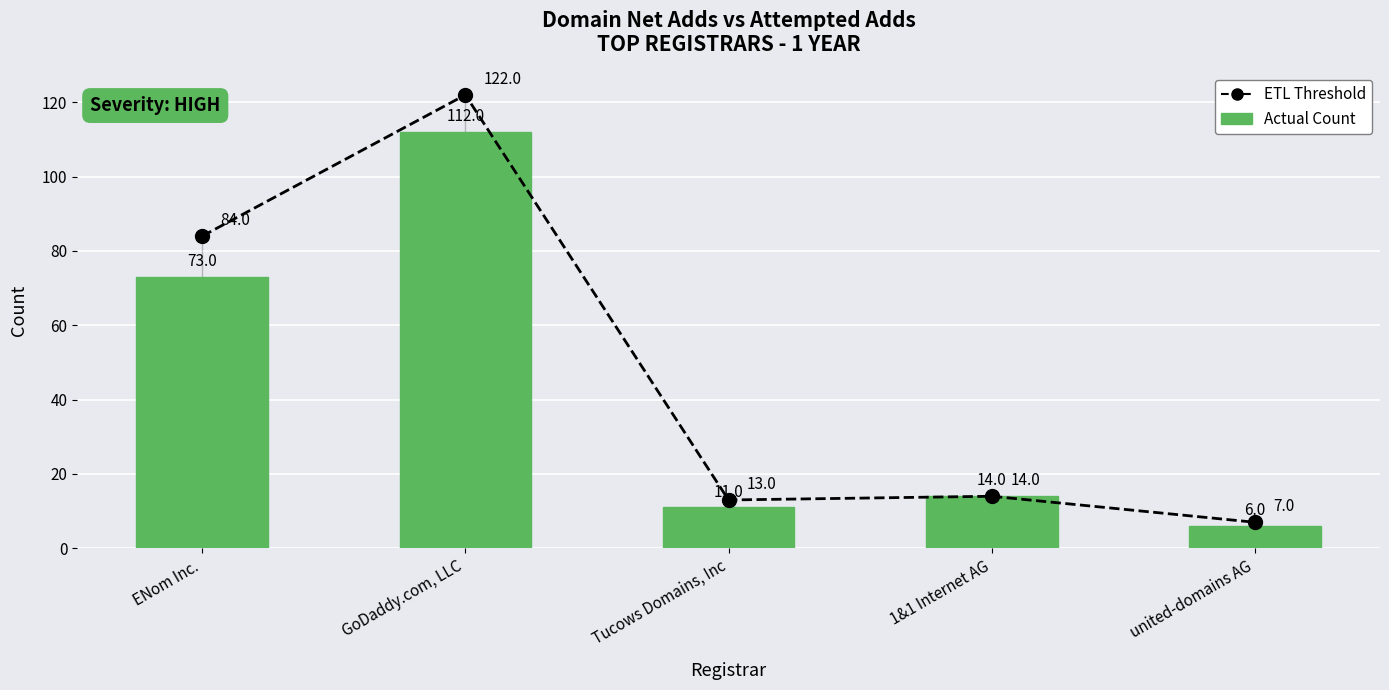

Which category has the highest value in the Actual Count series?

GoDaddy.com, LLC